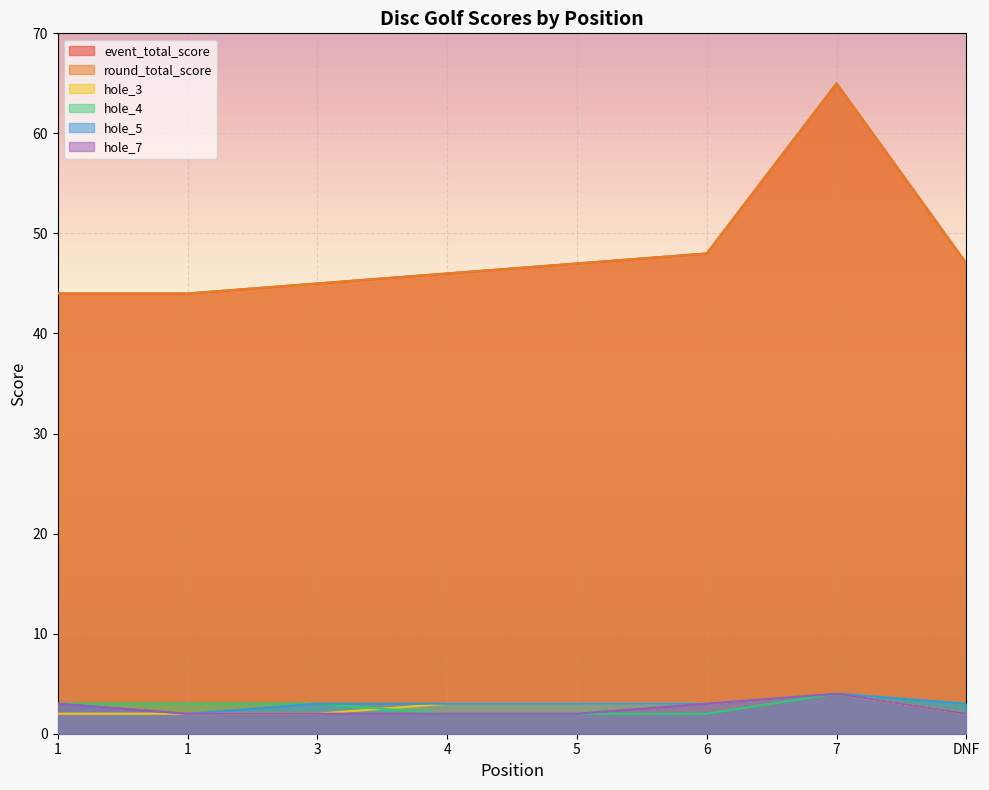

What are all the series names shown in the legend?

event_total_score, round_total_score, hole_3, hole_4, hole_5, hole_7